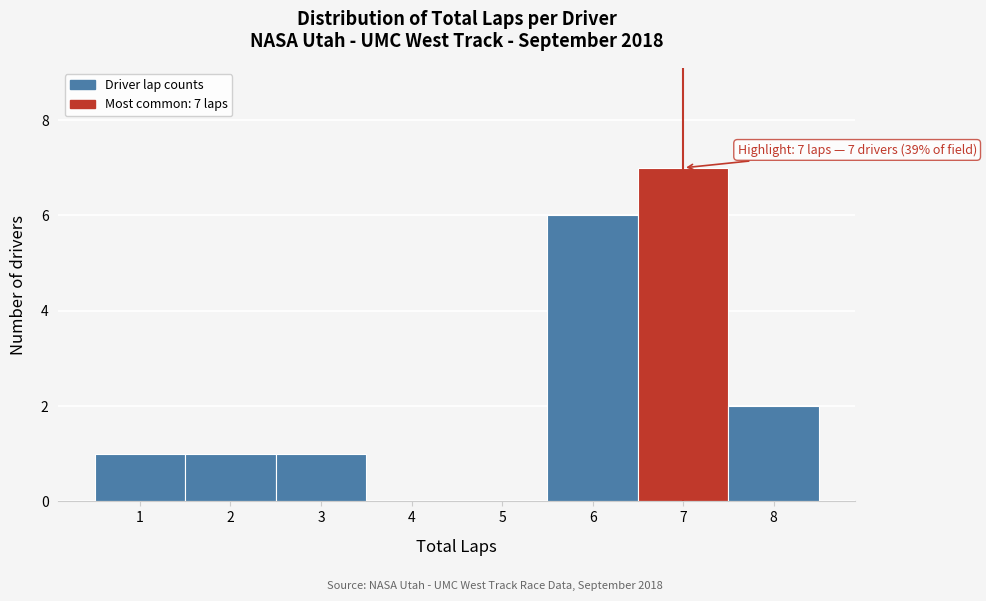

Which range on the x-axis has the tallest bar?

6.5 to 7.5